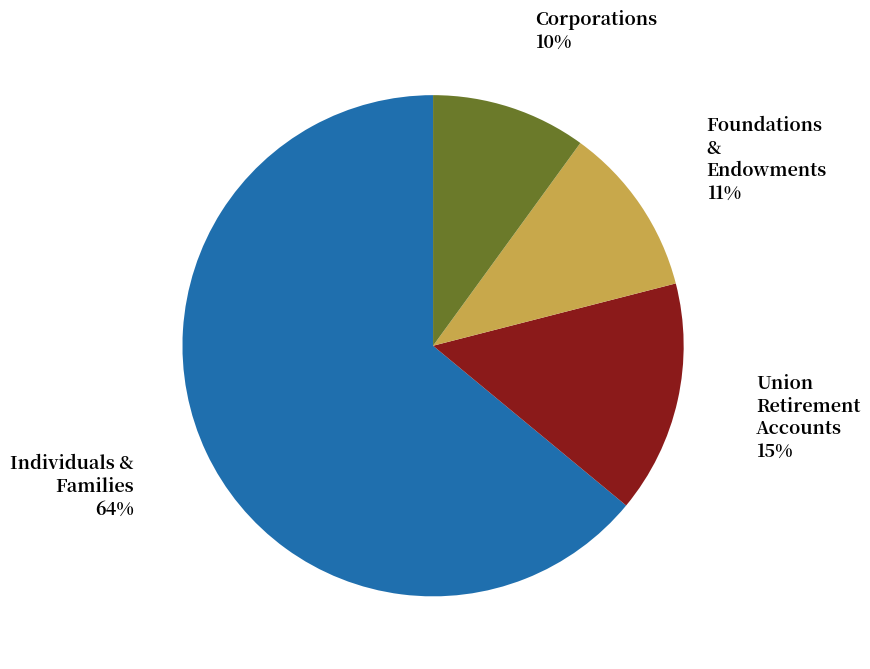

To the nearest percent, what percentage of the pie is Individuals & Families?

64%